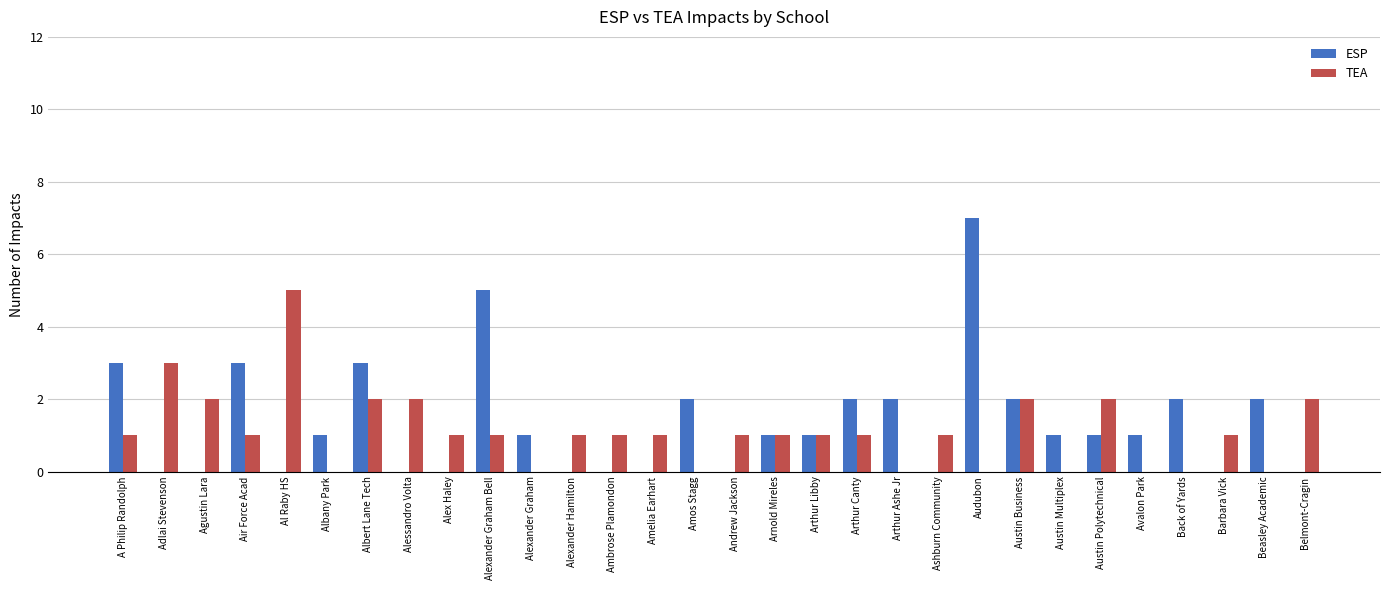

How many groups of bars are there?

30